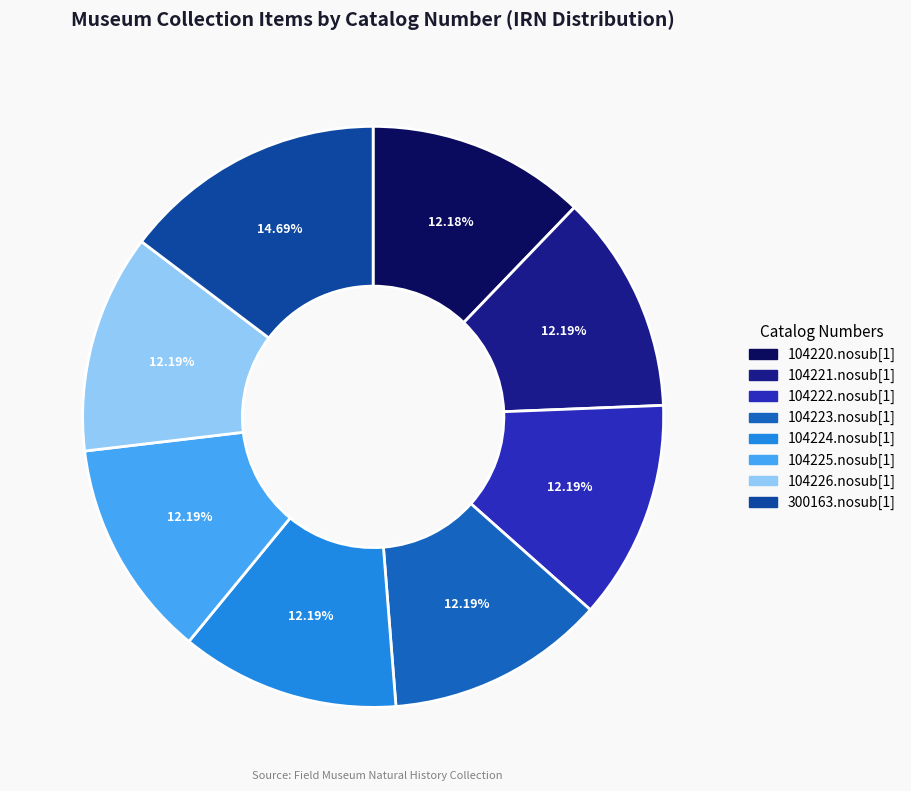

Which category has the biggest portion of the pie?

300163.nosub[1]